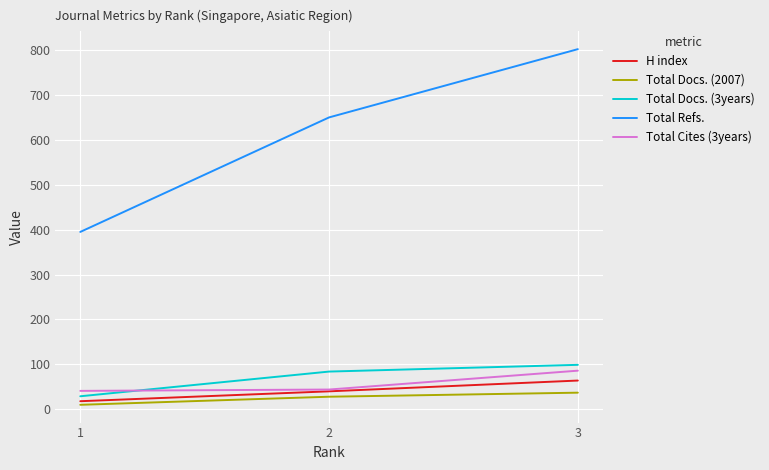

Where is Total Refs. nearest to the value 598?

2